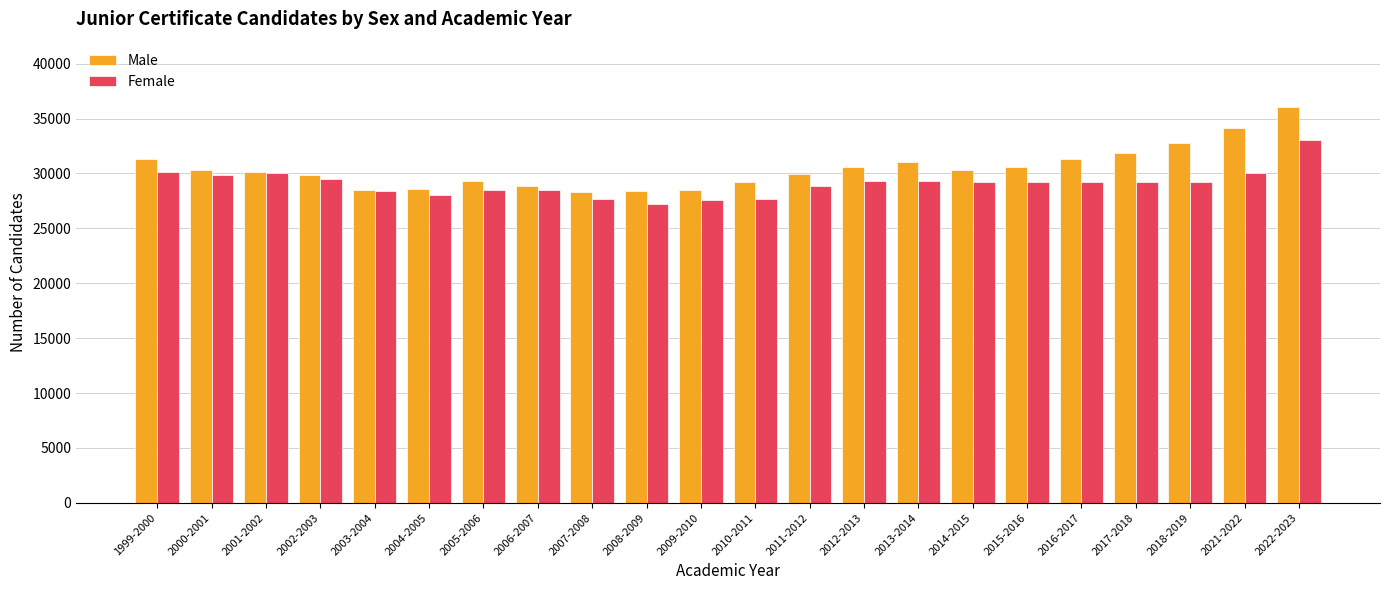

Which series has the widest spread of values?

Male